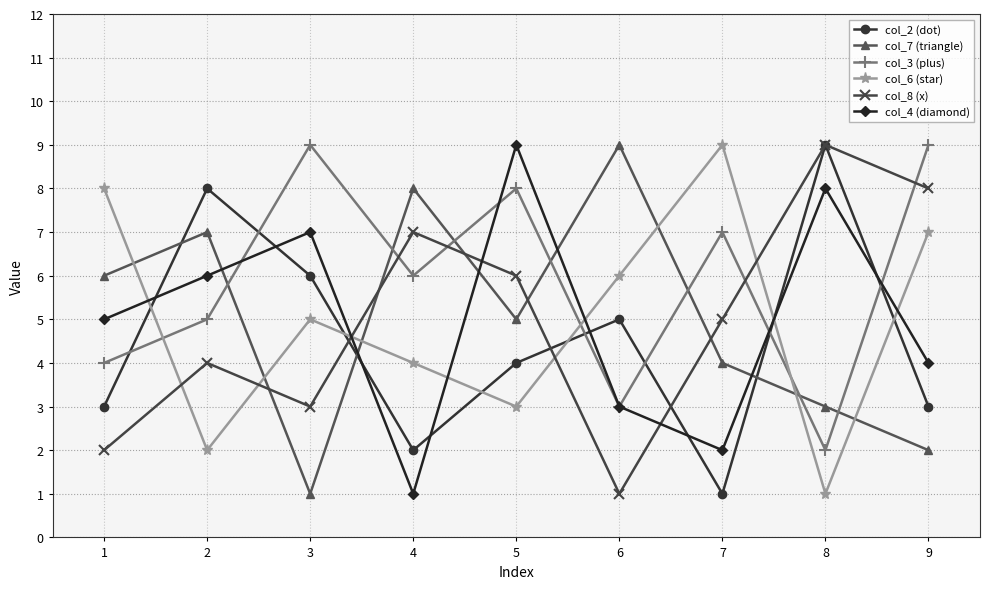

Which series has the largest total across all categories?

col_3 (plus)